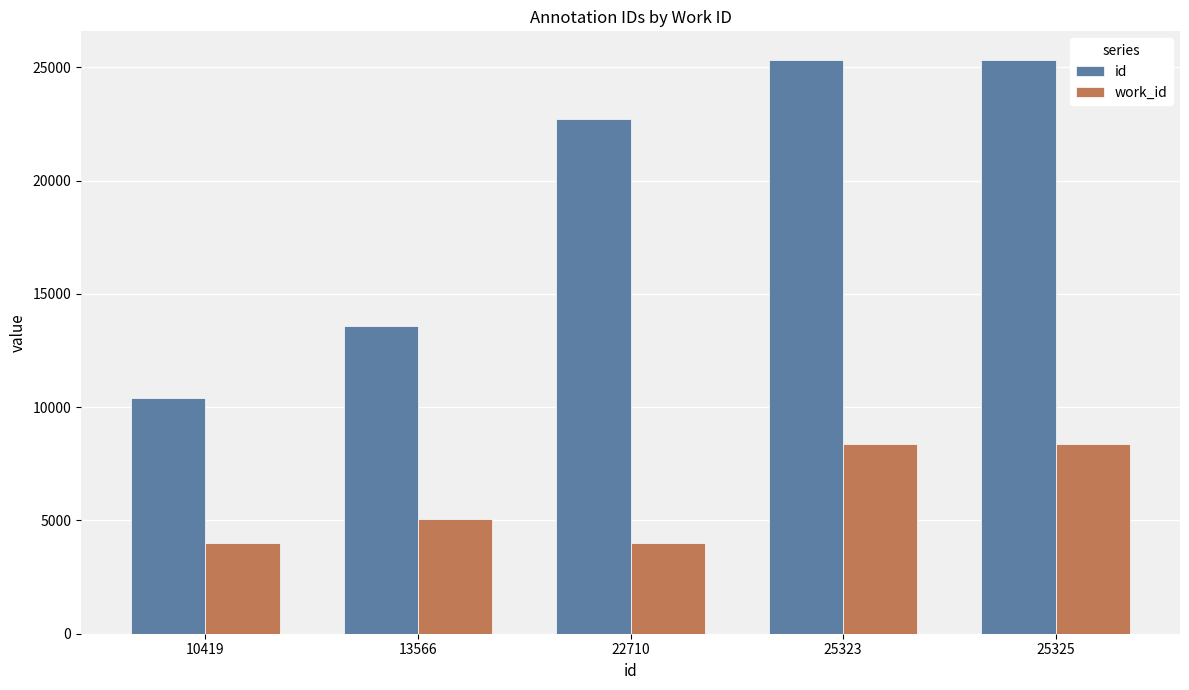

Which series changed the most between 22710 and 25323?

work_id